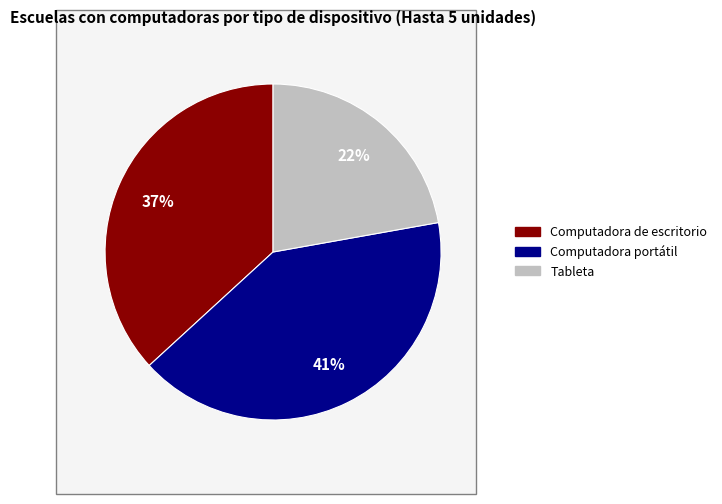

How many segments does this pie chart have?

3